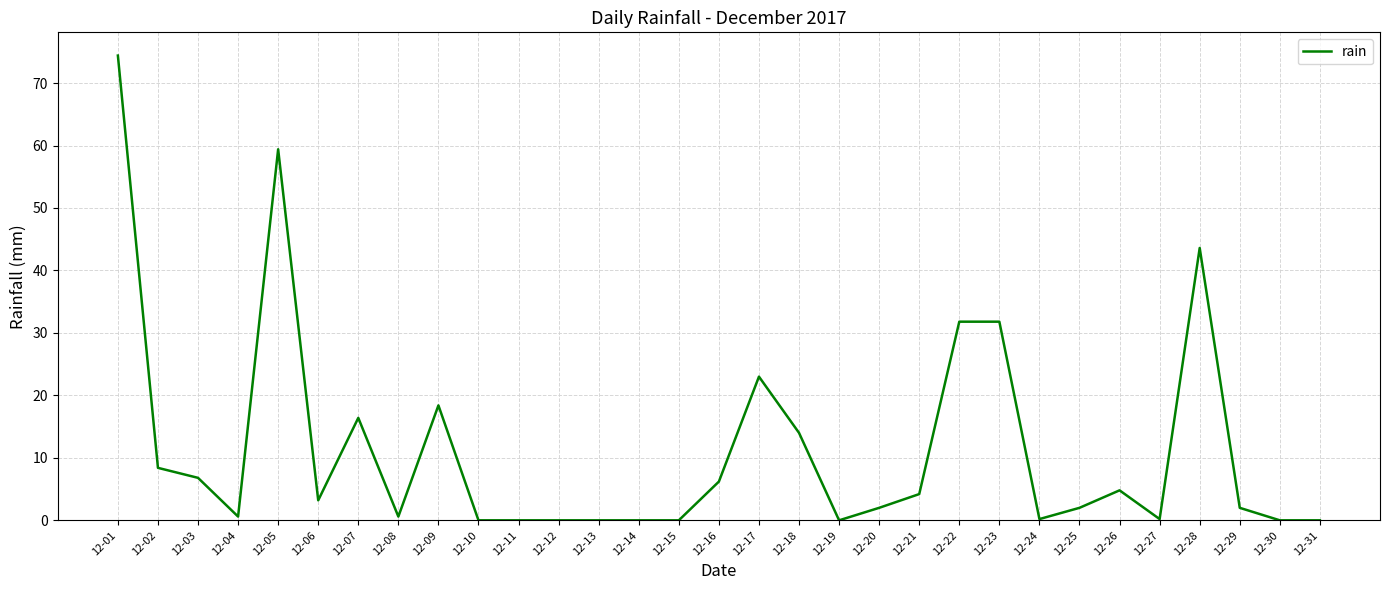

The chart shows a value of 9.4 at 12-07. True or false?

False